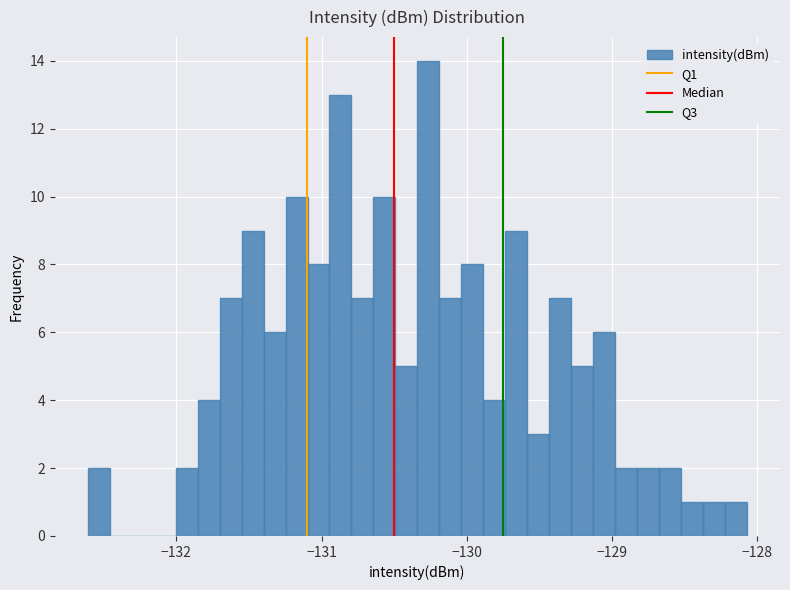

Around what value on the x-axis is the tallest bar? Give the approximate position of its centre, as read against the axis.

-130.3